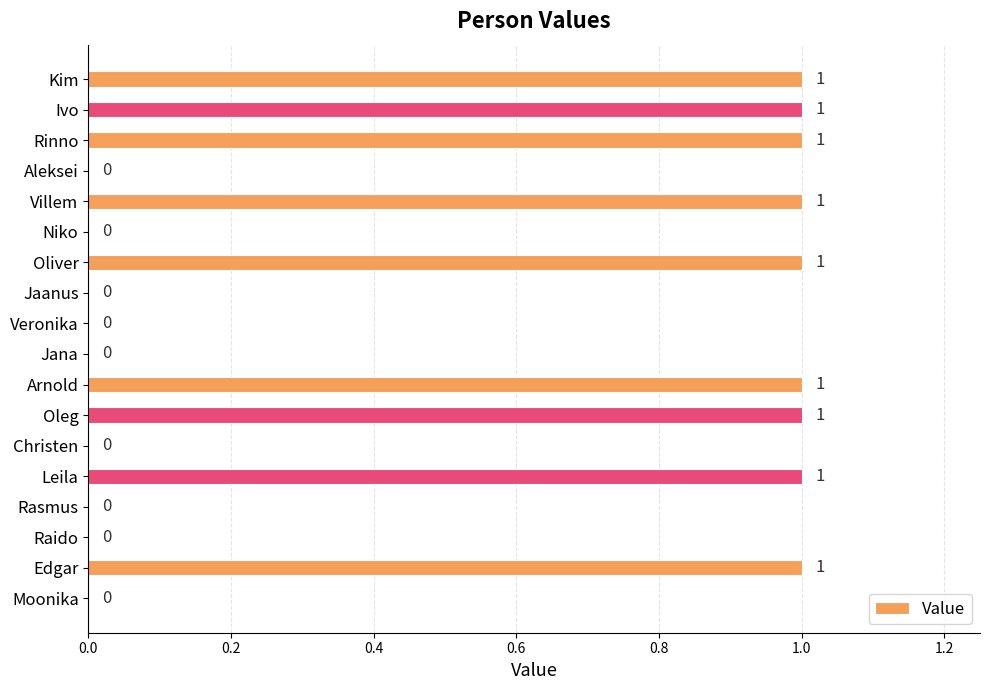

How many values are between 0 and 1?

18